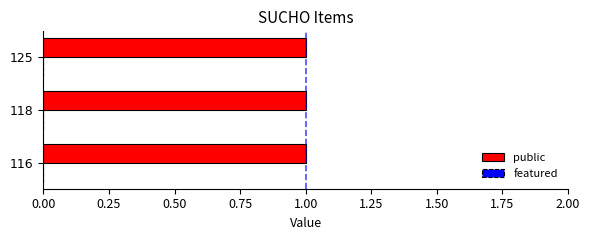

Does the chart contain any negative values?

No